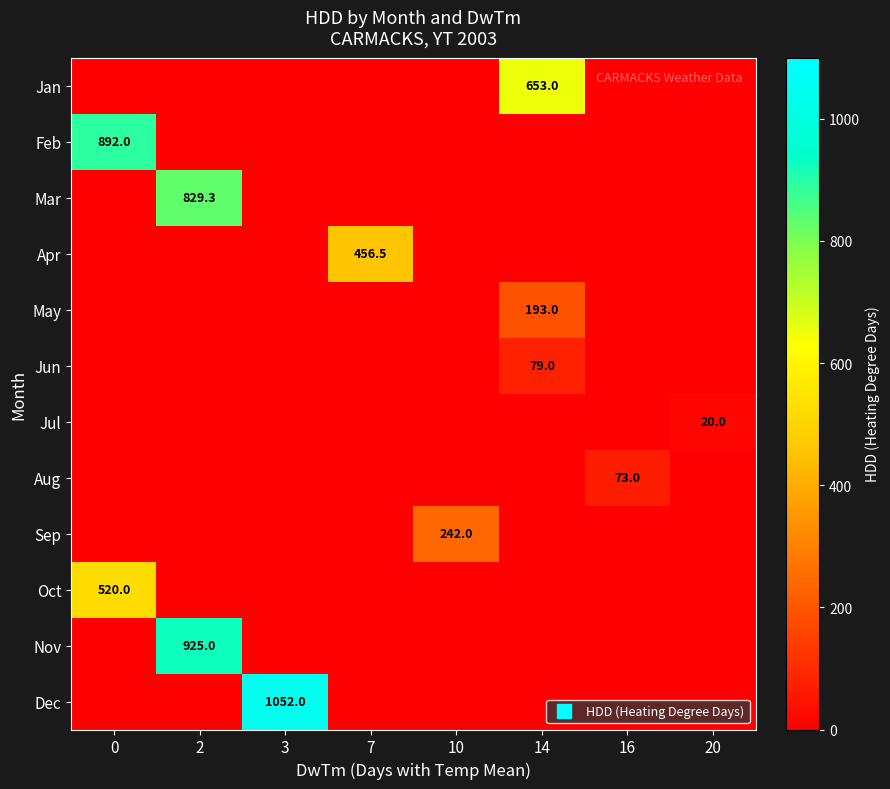

The value of Mar at 2 is 829.3. True or false?

True